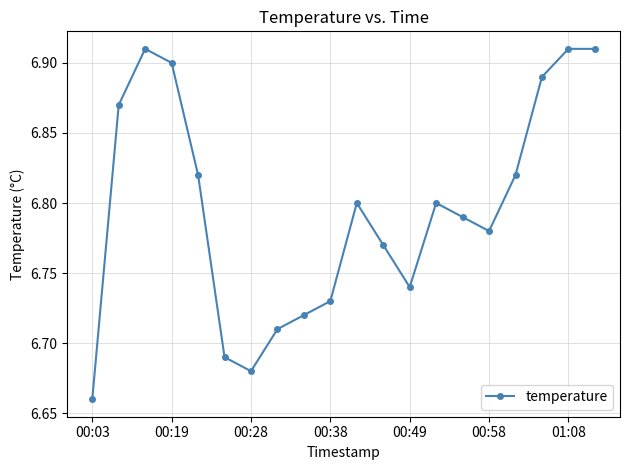

How many points are lower than both their immediate neighbors (excluding endpoints)?

3